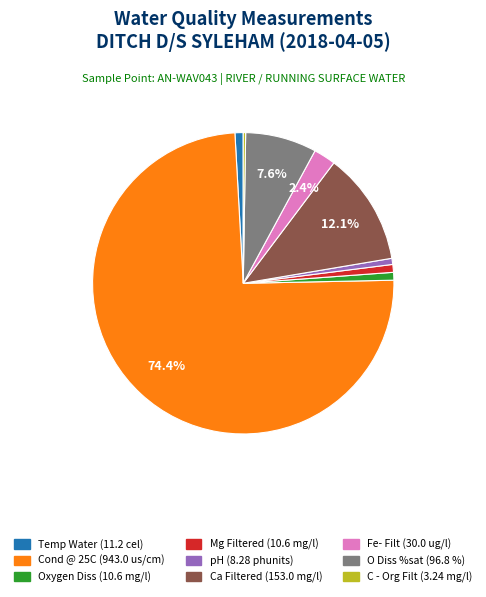

What portion of the pie excludes O Diss %sat?

92.4%